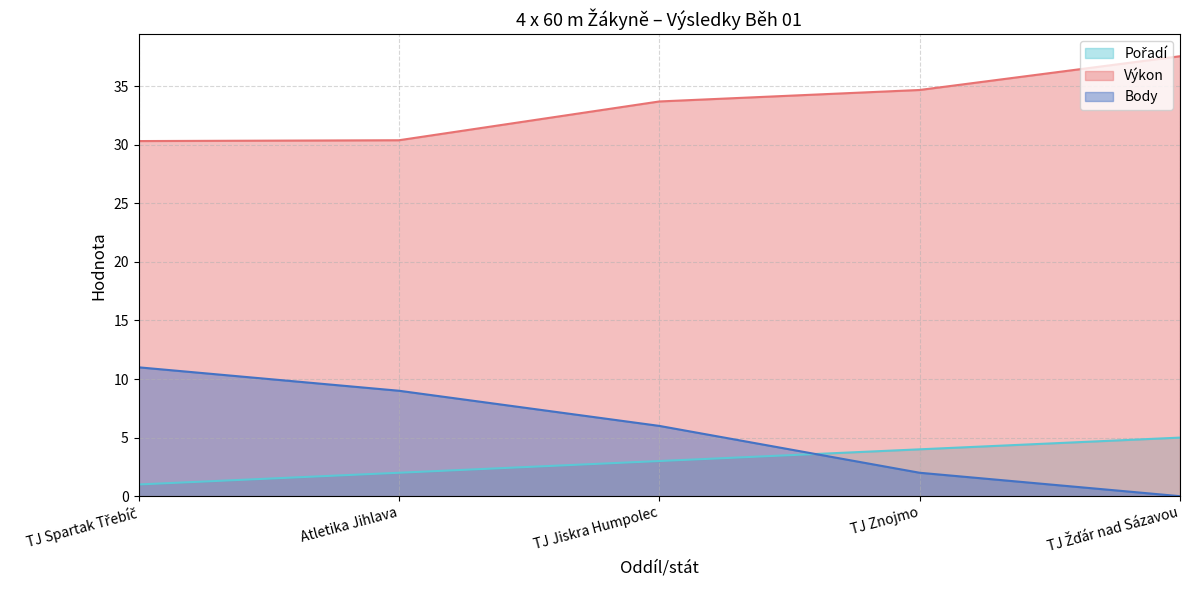

Which series has the largest range (max minus min)?

Body